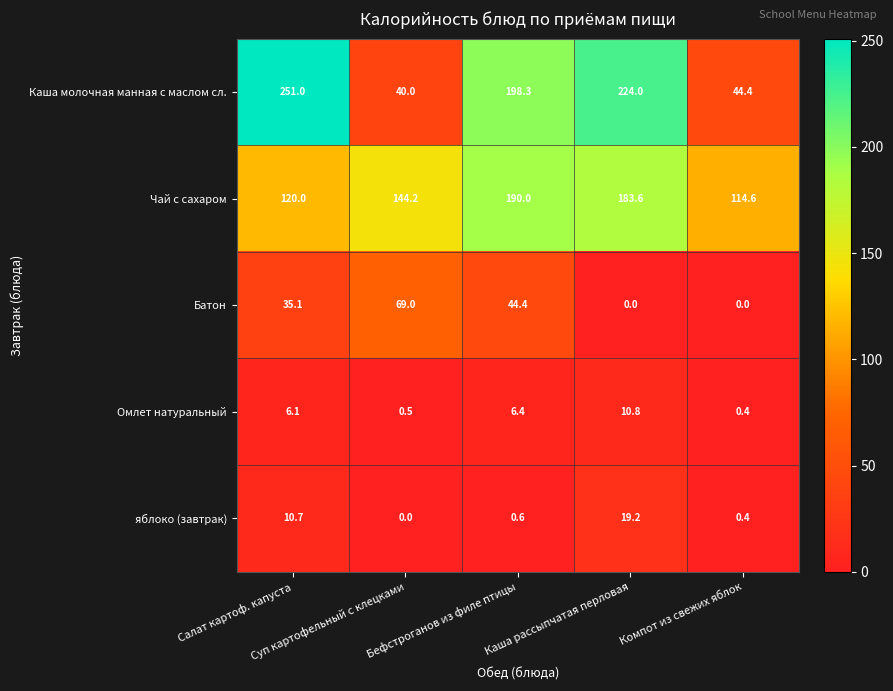

Rank the series at Салат картоф. капуста from highest to lowest value.

Каша молочная манная с маслом сл., Чай с сахаром, Батон, яблоко (завтрак), Омлет натуральный